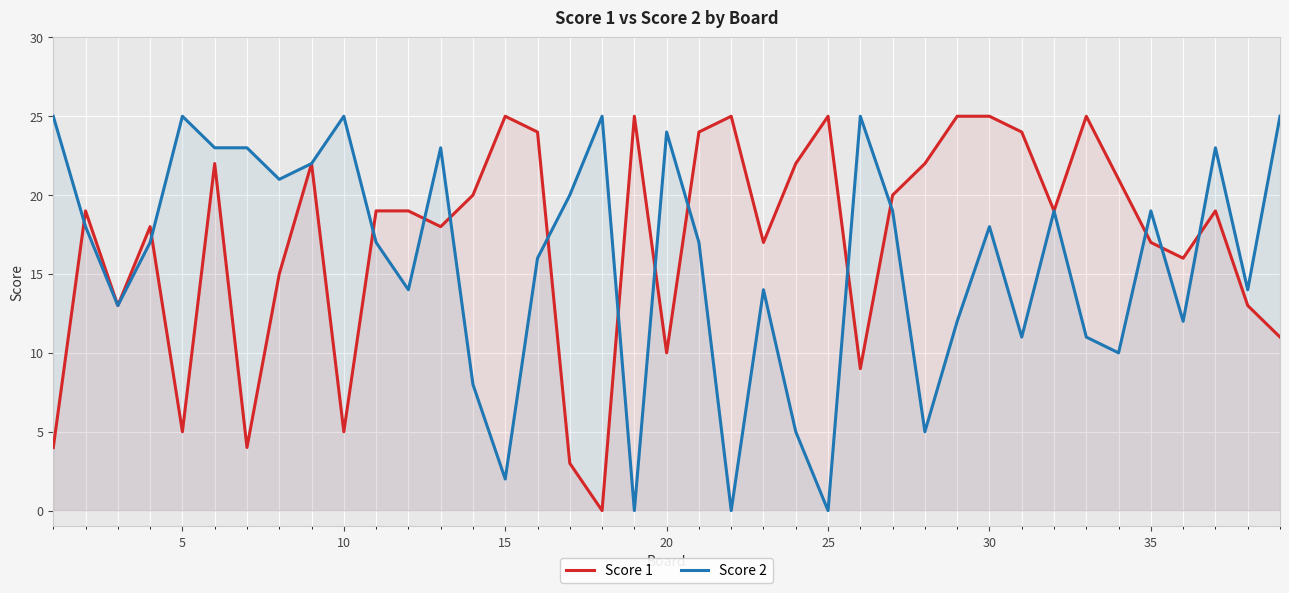

Which series ends up on top after the final intersection of Score 2 and Score 1?

Score 2